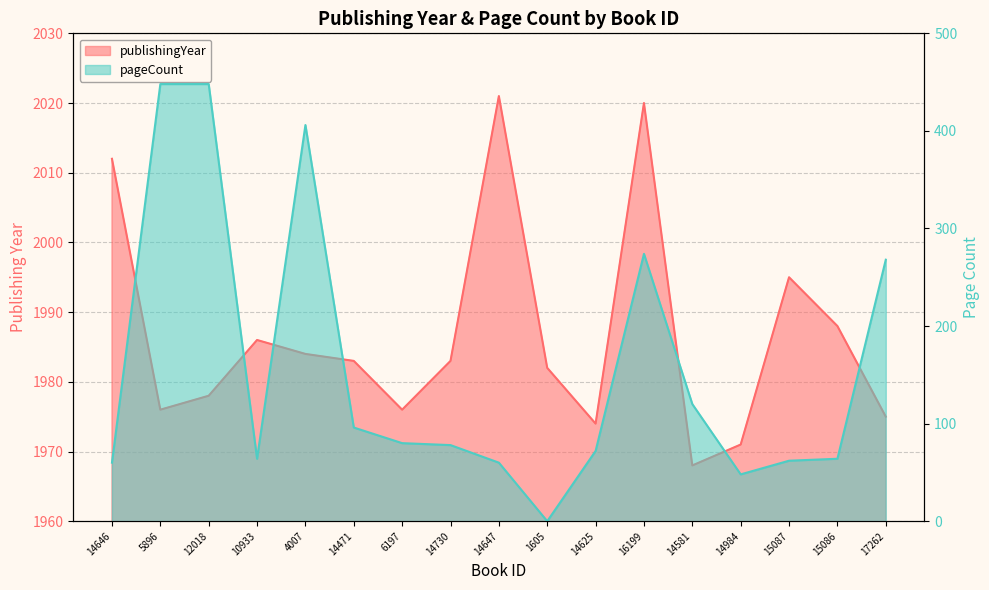

True or false: publishingYear has a value of 1971 at 14984.

True